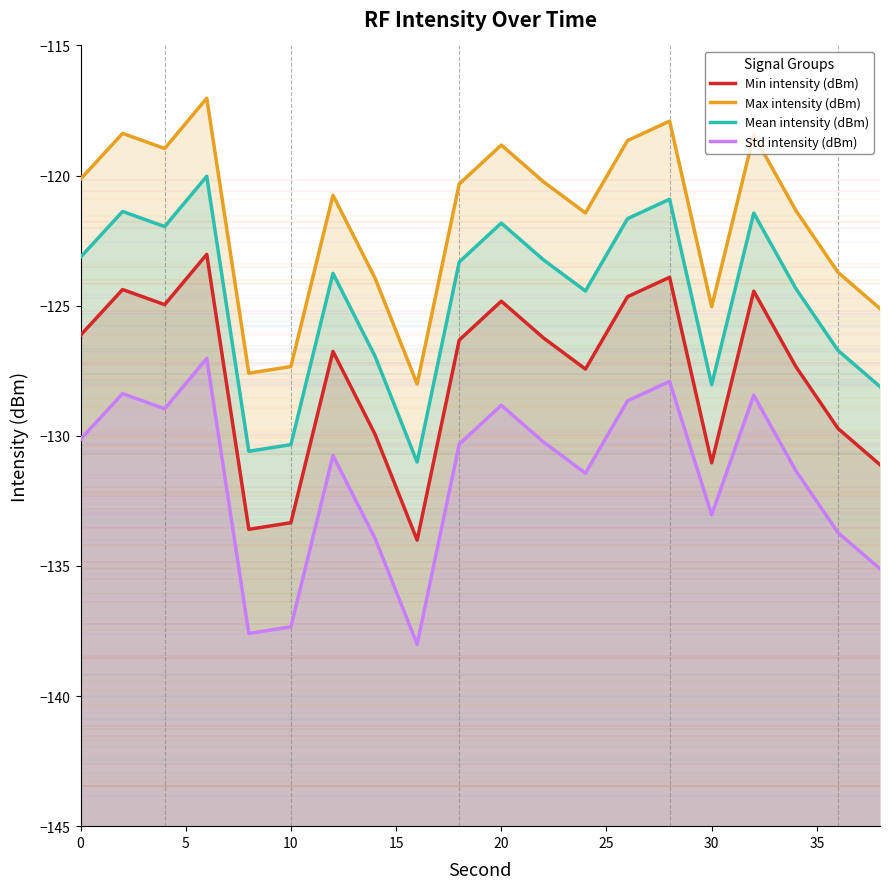

List the series in order of their peak value, lowest first.

Std intensity (dBm), Min intensity (dBm), Mean intensity (dBm), Max intensity (dBm)